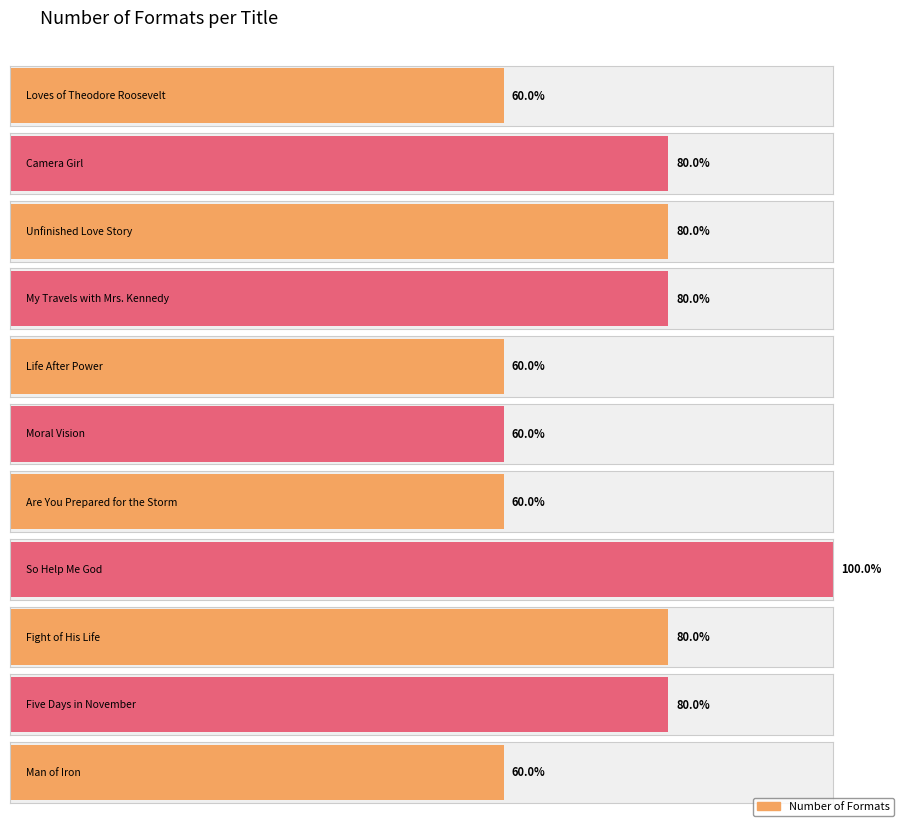

What is the ratio of the value at Five Days in November to the value at Camera Girl?

1.0